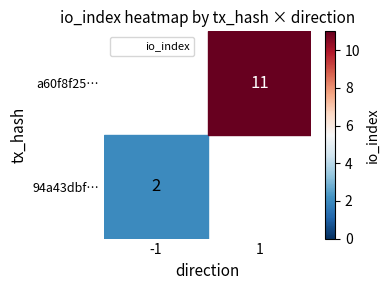

What is the difference between the a60f8f25f6f7d89d4dbf653626f9e14526a836b values at direction and io_index?

10